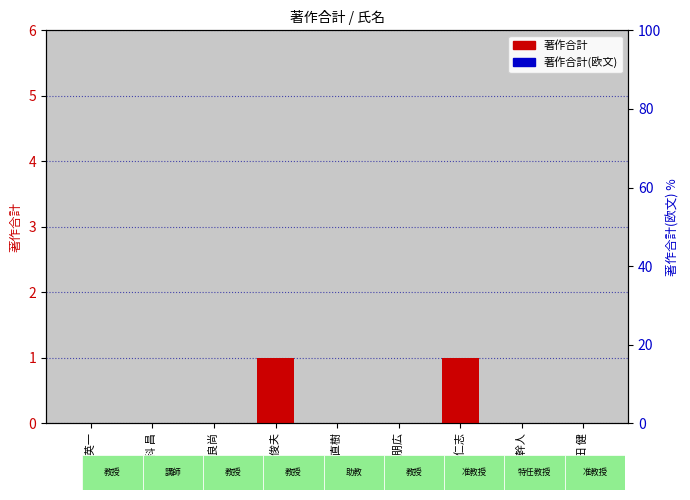

How many bars are there in each group?

2